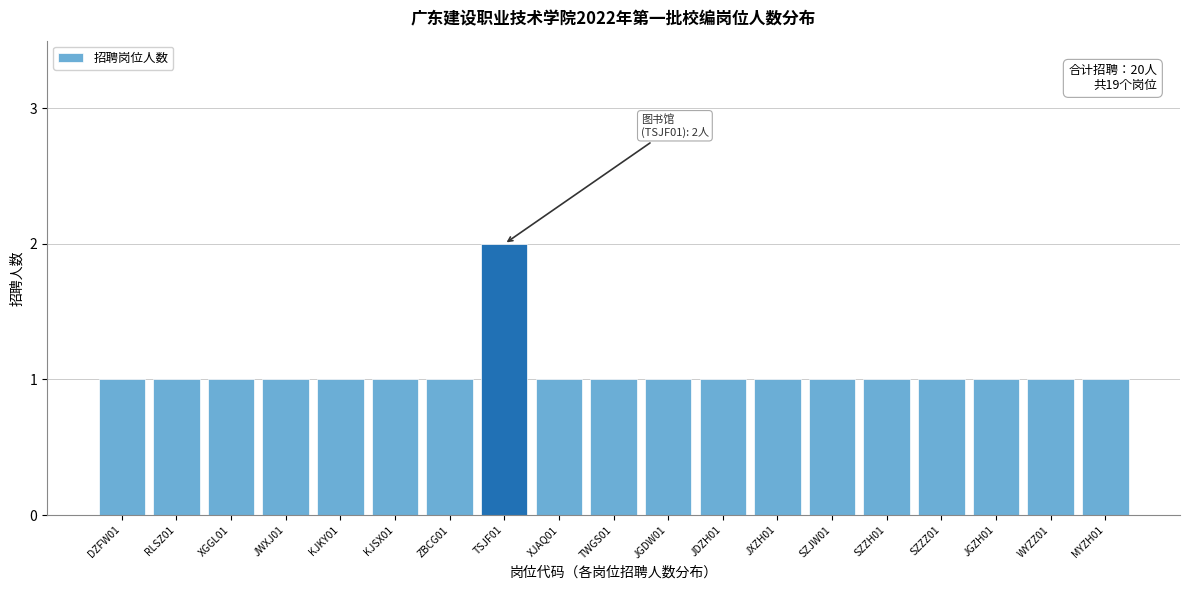

Reading left to right, extract all data points from this chart.

DZFW01=1	RLSZ01=1	XGGL01=1	JWXJ01=1	KJKY01=1	KJSX01=1	ZBCG01=1	TSJF01=2	XJAQ01=1	TWGS01=1	JGDW01=1	JDZH01=1	JXZH01=1	SZJW01=1	SZZH01=1	SZZZ01=1	JGZH01=1	WYZZ01=1	MYZH01=1